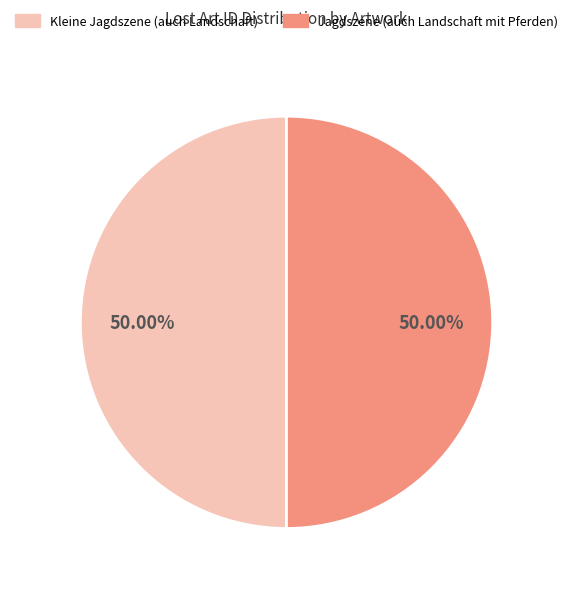

True or false: Jagdszene (auch Landschaft mit Pferden) accounts for 40% of the total.

False